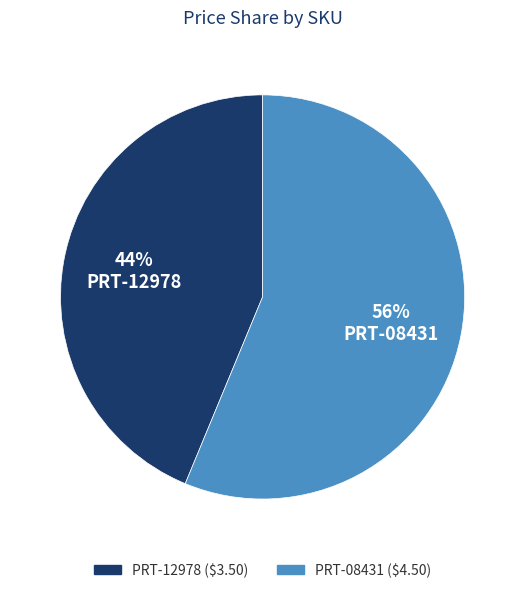

Is it true that PRT-12978 is 44% of the pie?

True